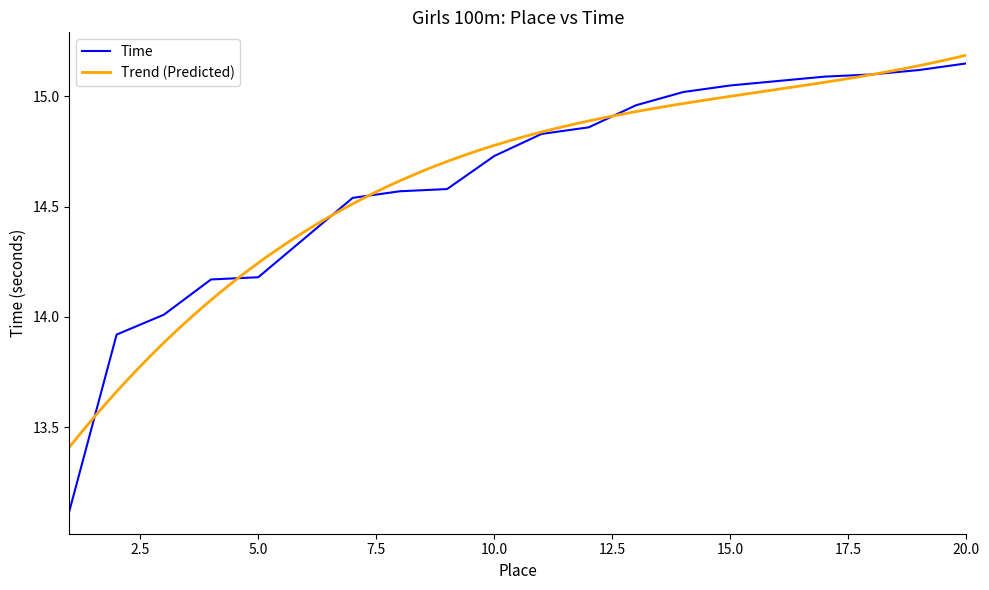

True or false: the data has more than 2 interior local peaks.

False